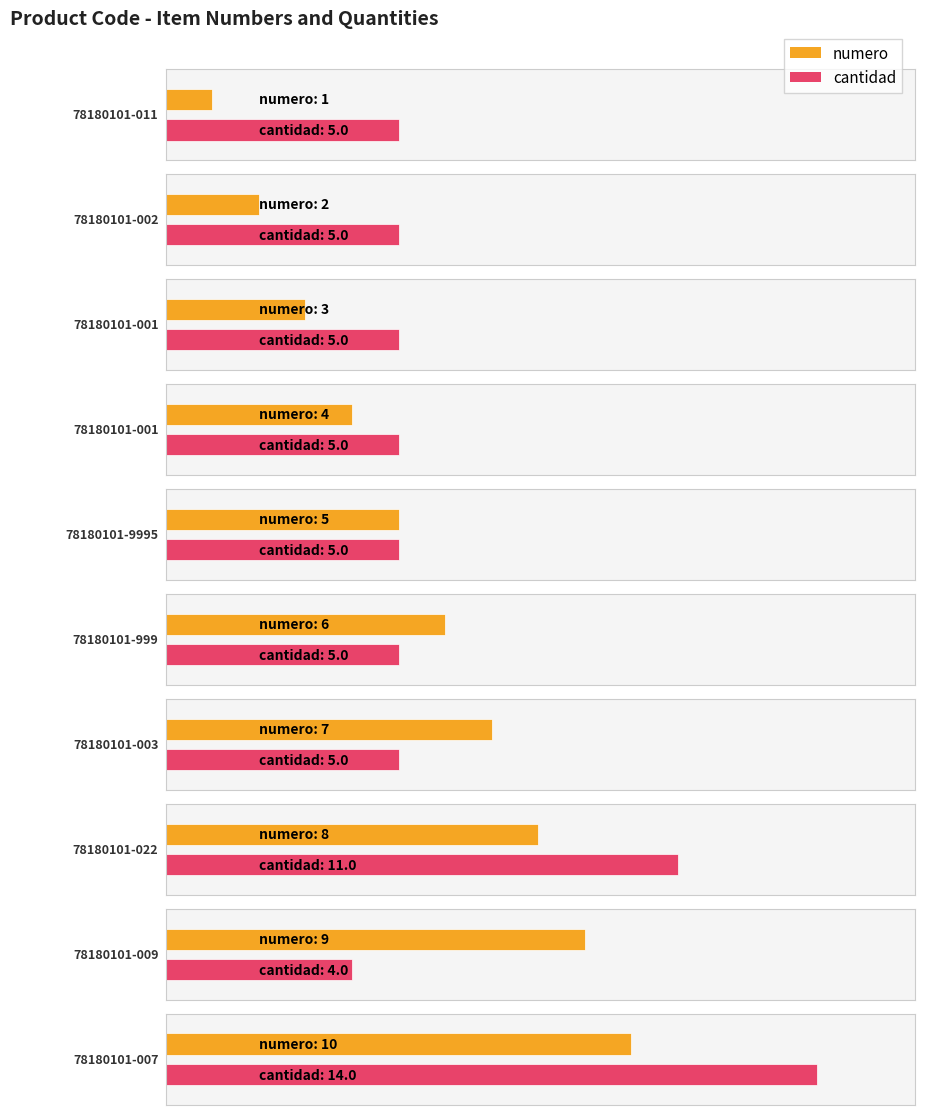

Does the chart contain stacked bars?

No